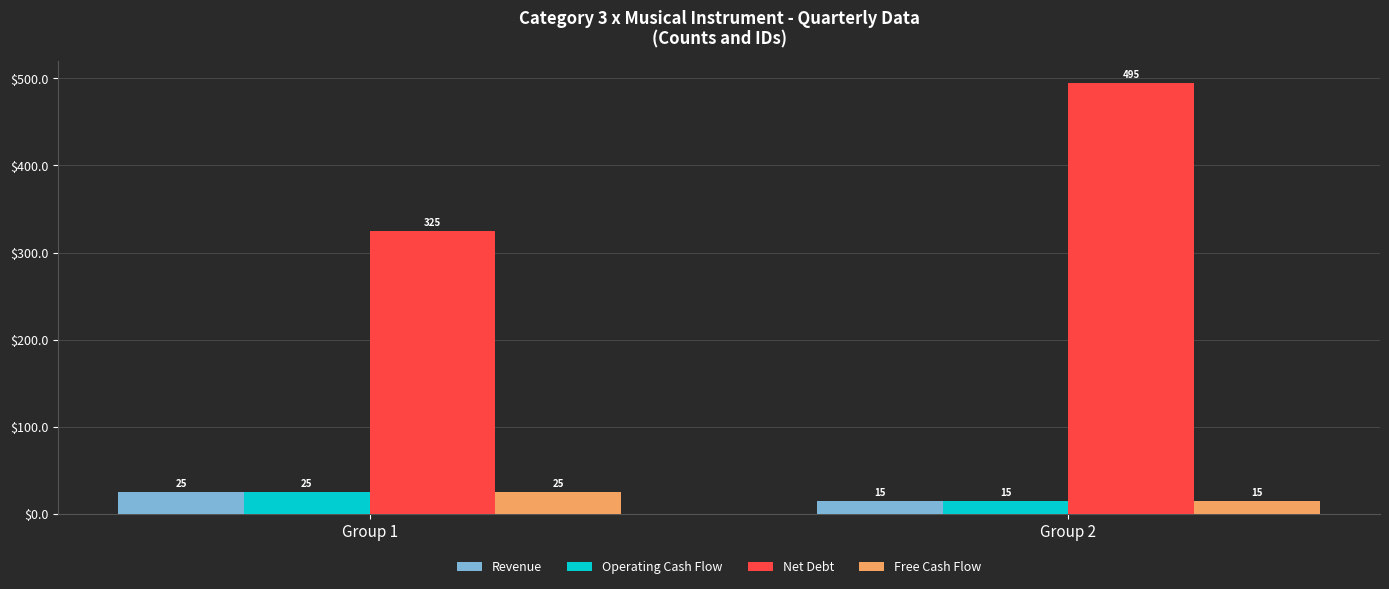

How many values in the Net Debt series are below 495?

1